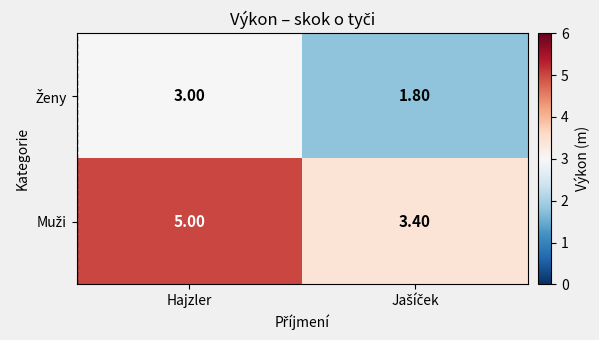

At which category is the sum across all series the highest?

Hajzler